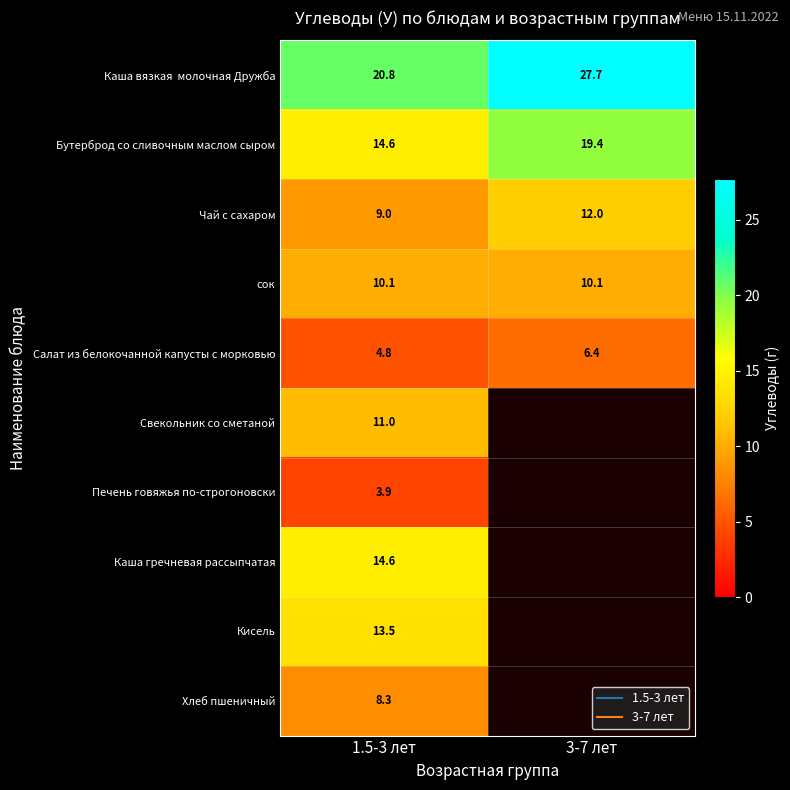

Rank the series at 3-7 лет from highest to lowest value.

Каша вязкая молочная Дружба, Бутерброд со сливочным маслом сыром, Чай с сахаром, сок, Салат из белокочанной капусты с морковью, Свекольник со сметаной, Печень говяжья по-строгоновски, Каша гречневая рассыпчатая, Кисель, Хлеб пшеничный